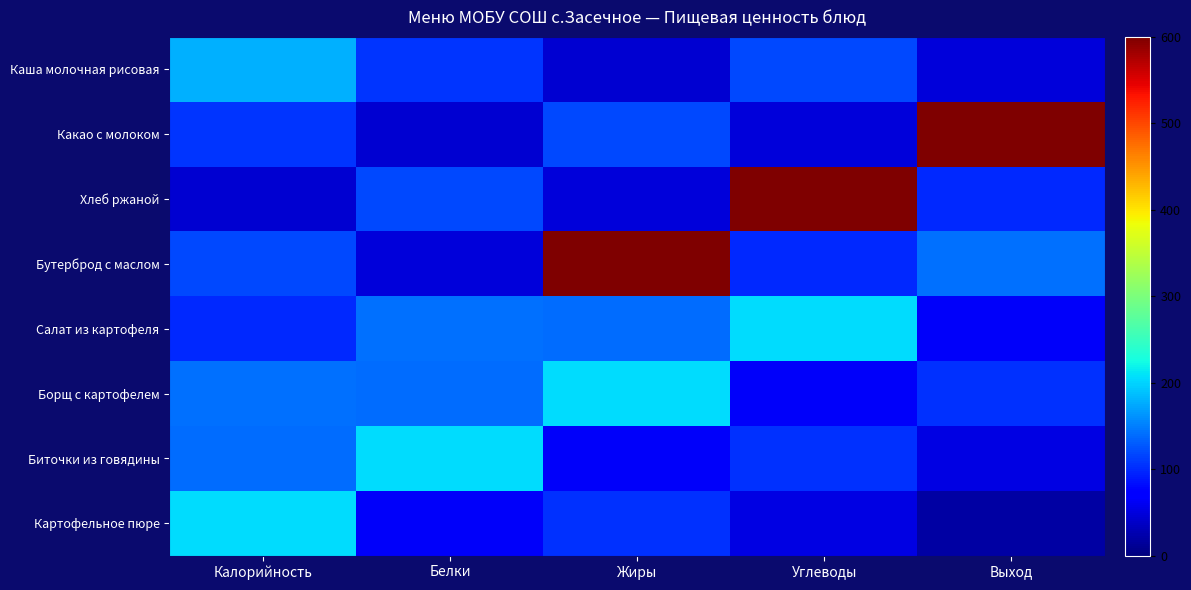

How many data points does each series have?

5